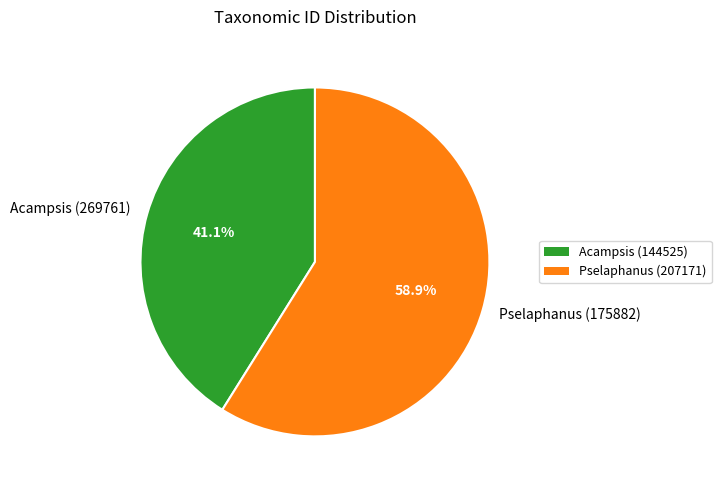

Between Pselaphanus (175882) and Acampsis (269761), which is larger?

Pselaphanus (175882)